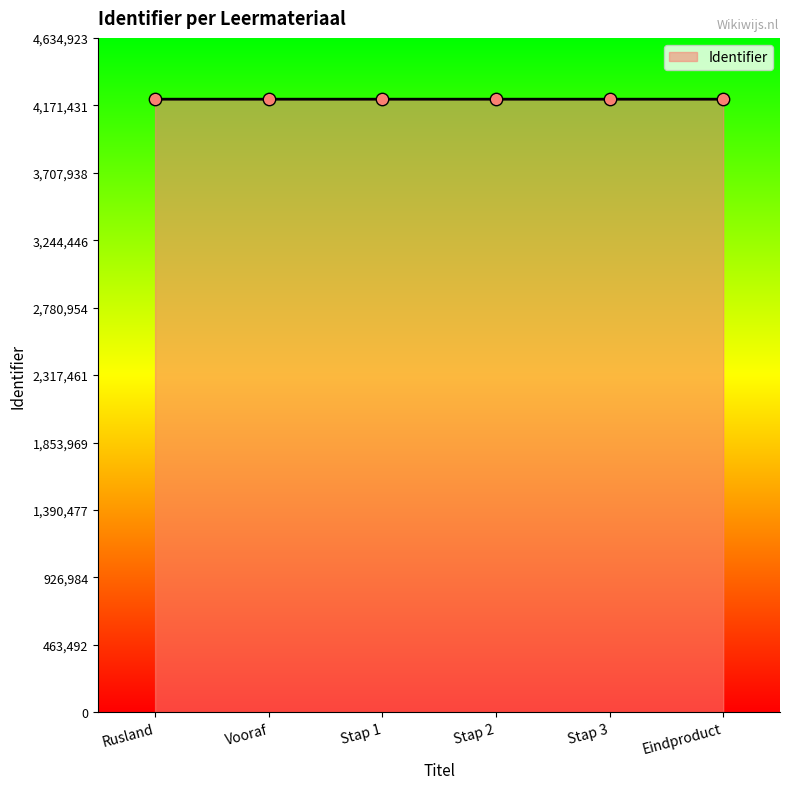

What is the change in value from Rusland to Stap 2?

+7